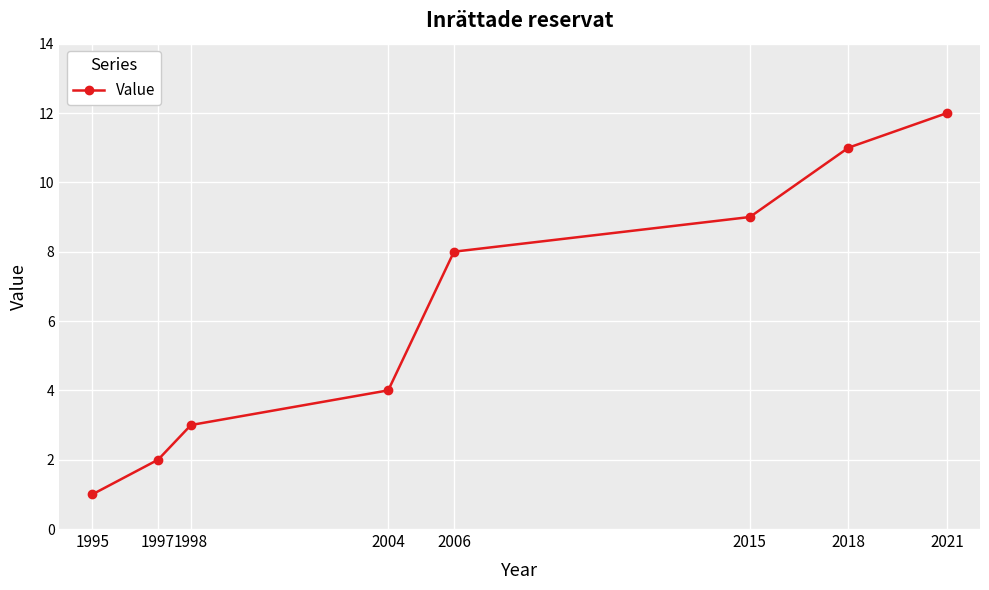

True or false: the data has more than 0 interior local peaks.

False